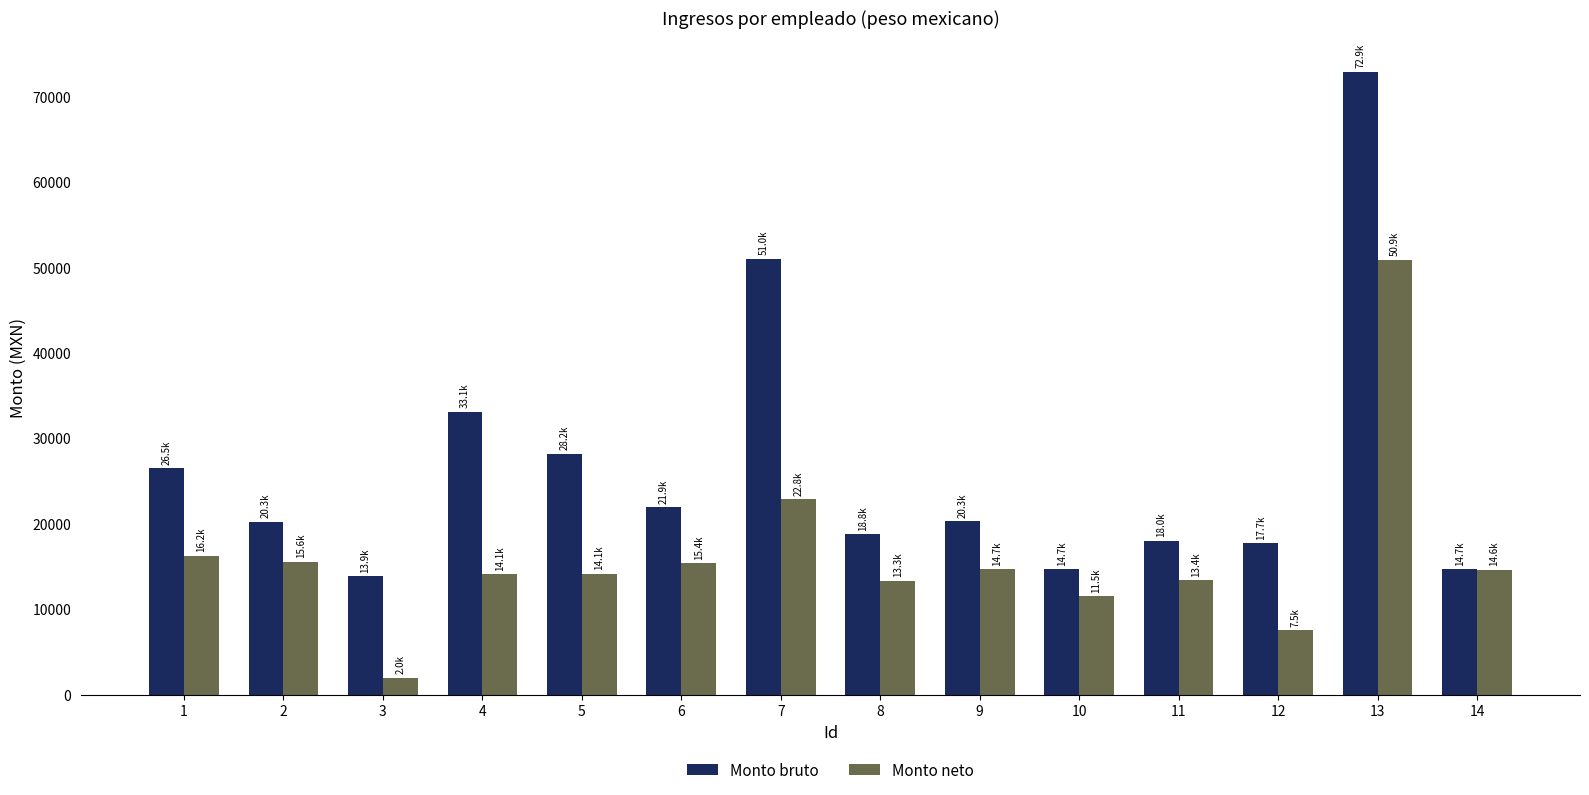

Rank the series by their average value, from lowest to highest.

Monto neto, Monto bruto